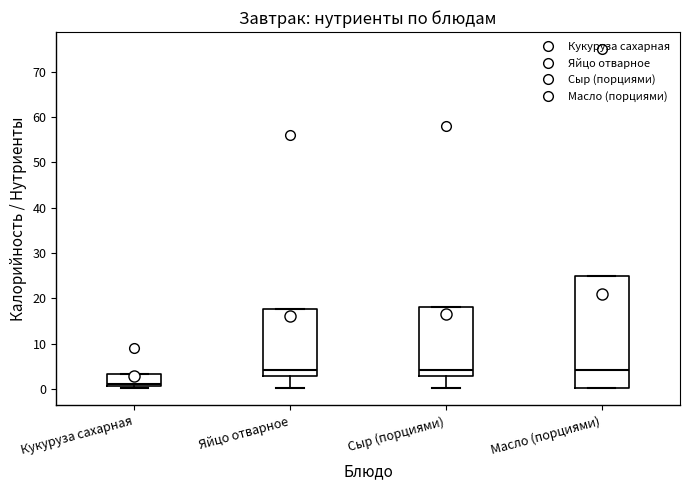

Reading left to right, read every box against the y-axis: the position of its median line, the range the box covers, and the ends of its whiskers. The values are not printed on the chart, so give them approximately, as read against the axis.

Кукуруза сахарная: median 1 (just above the box's lower edge), box 1 to 3, whiskers 0 to 3
Яйцо отварное: median 4, box 3 to 18, whiskers 0 to 18
Сыр (порциями): median 4, box 3 to 18, whiskers 0 to 18
Масло (порциями): median 4, box 0 to 25, whiskers 0 to 25